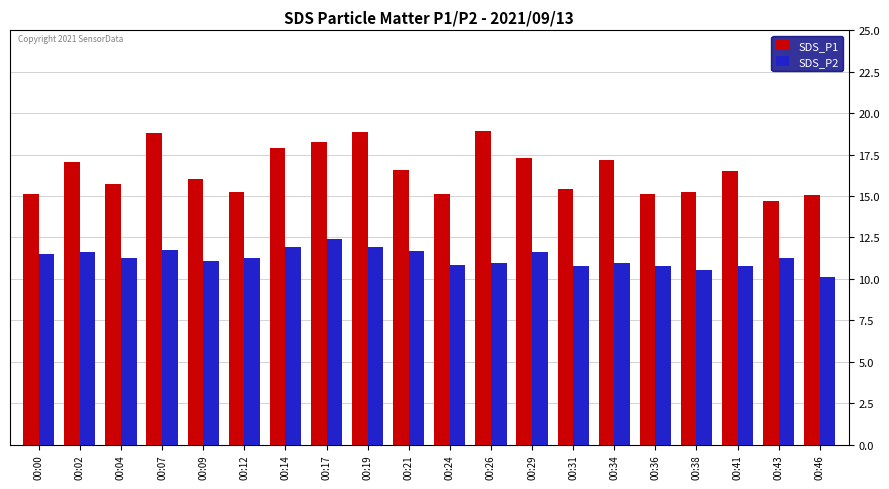

How many categories are shown in the chart?

20